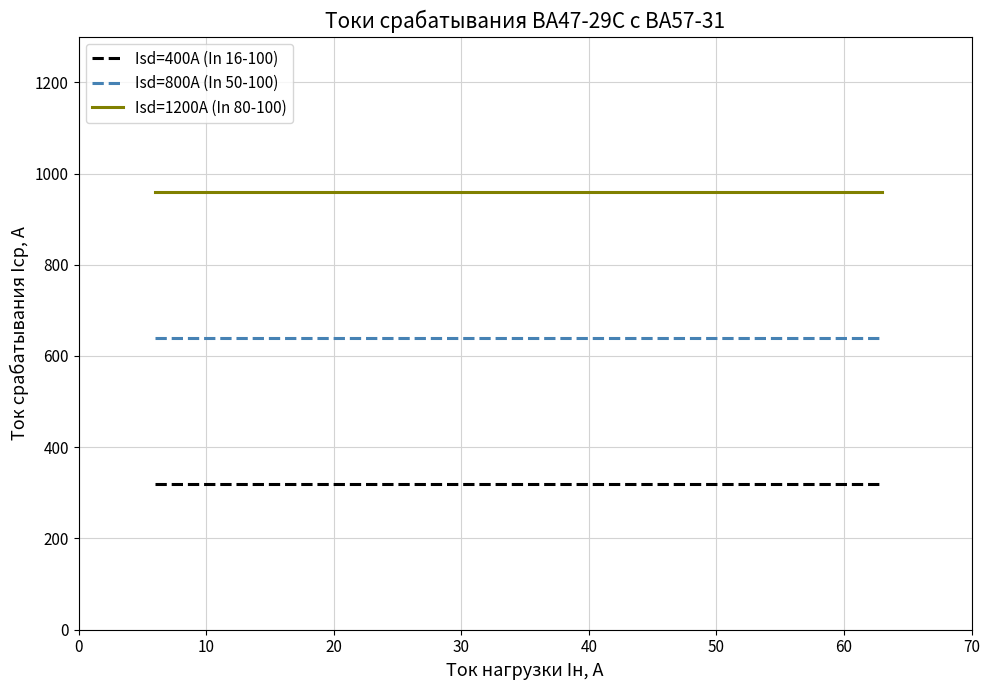

Which series has the largest total across all categories?

Isd=1200A (In 80-100)